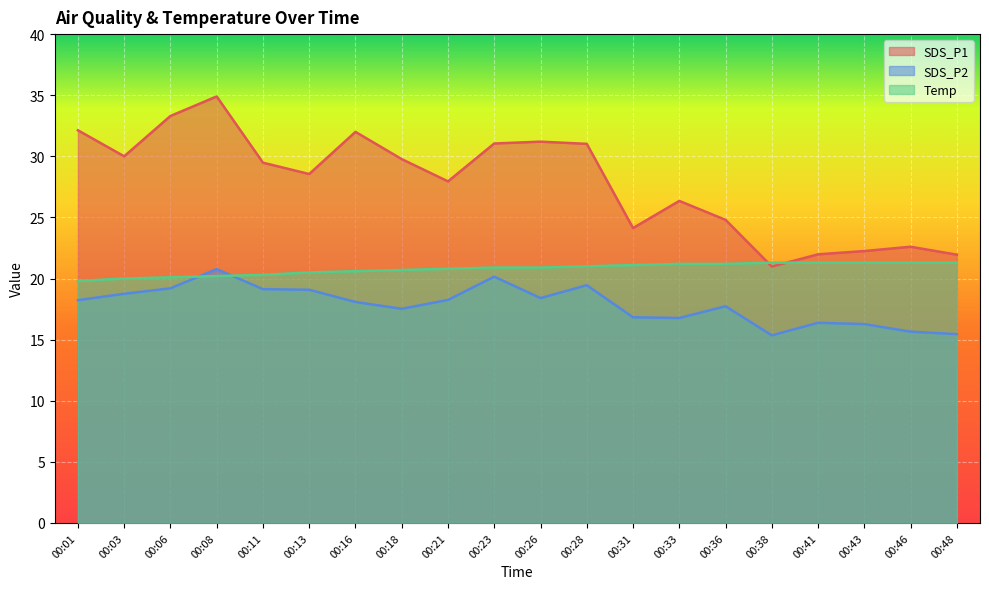

How many values in the Temp series are below 20?

1